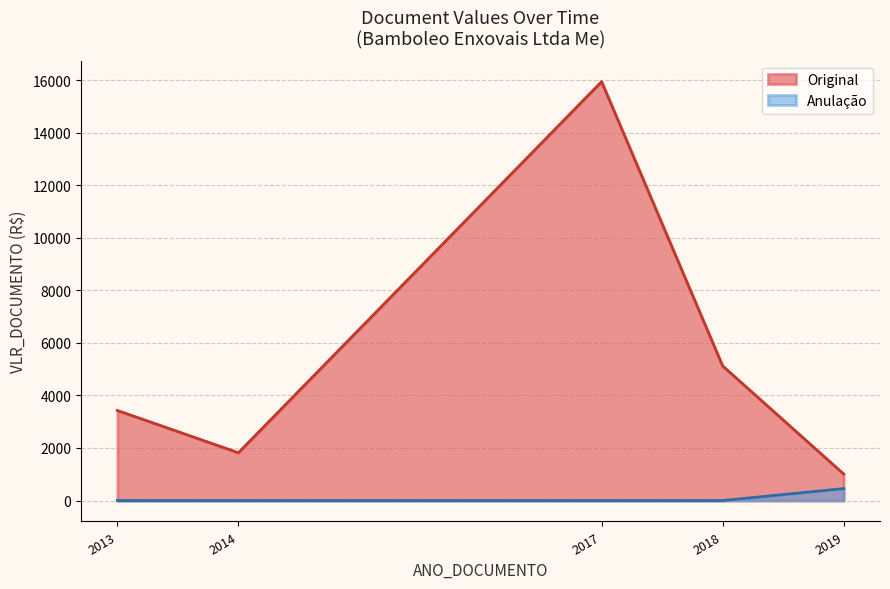

At which label does Original reach its minimum?

2019